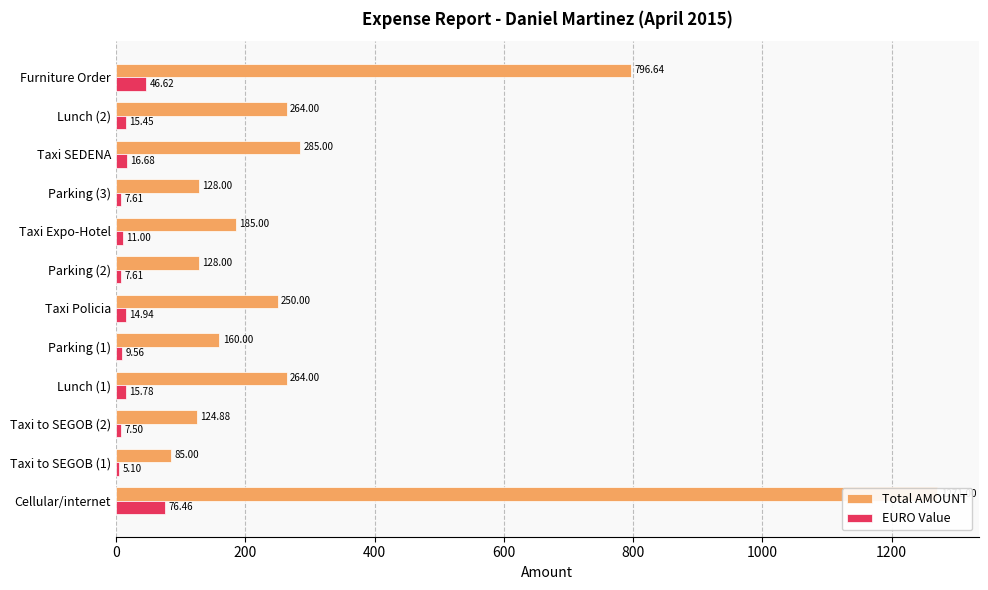

Are the bars horizontal?

Yes